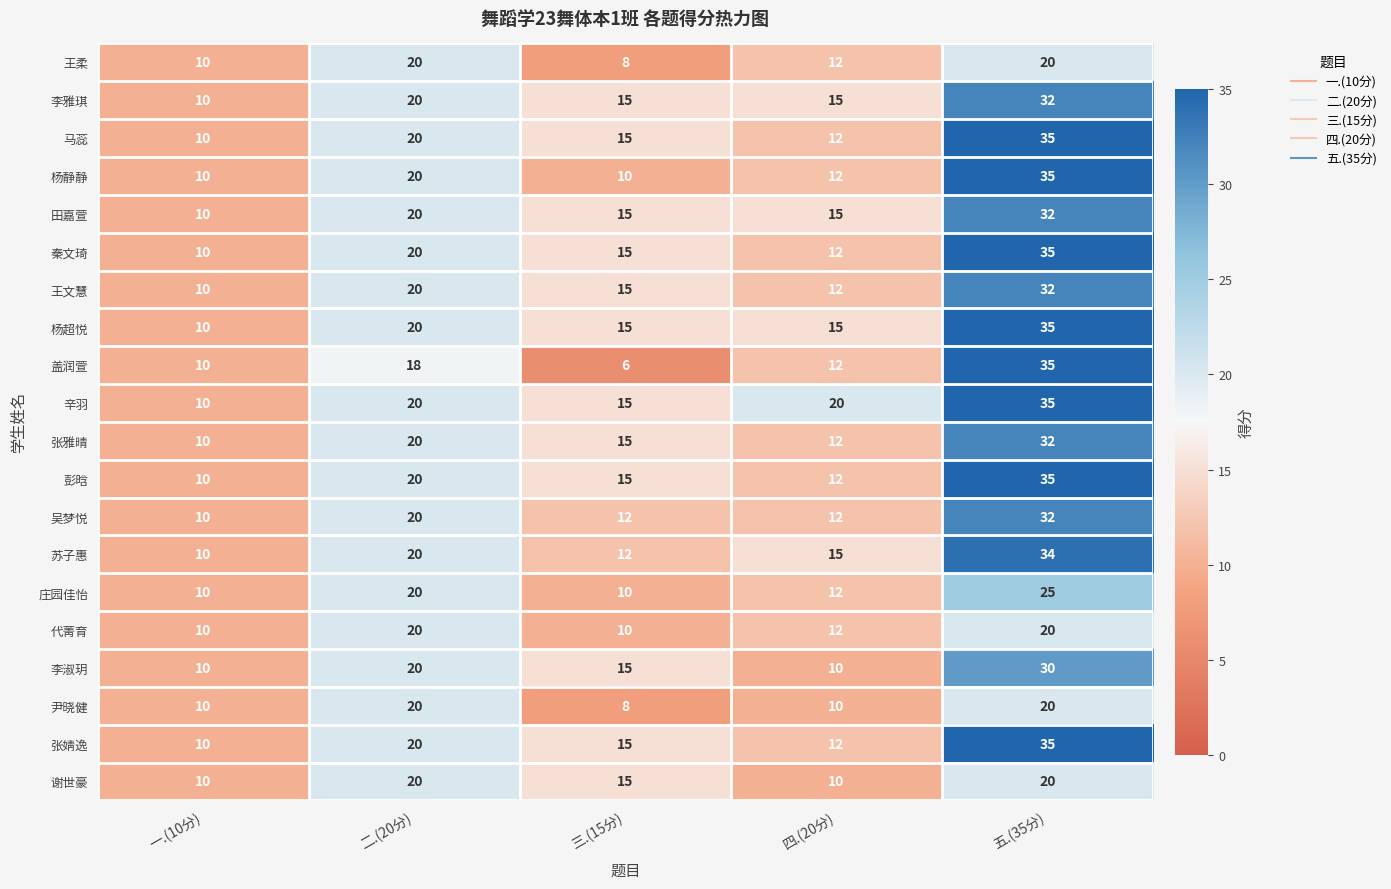

What is the sum of all 李淑玥 values?

85